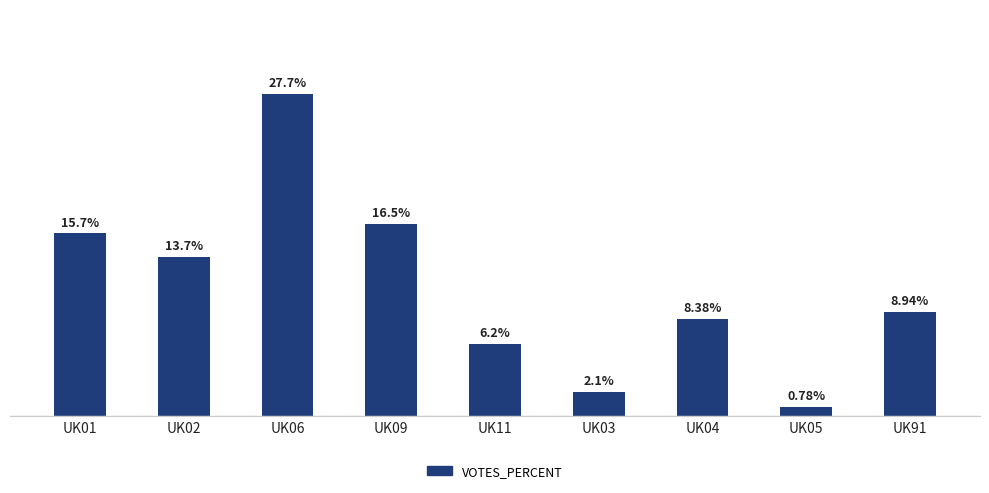

List the labels in order of value, largest first.

UK06, UK09, UK01, UK02, UK91, UK04, UK11, UK03, UK05